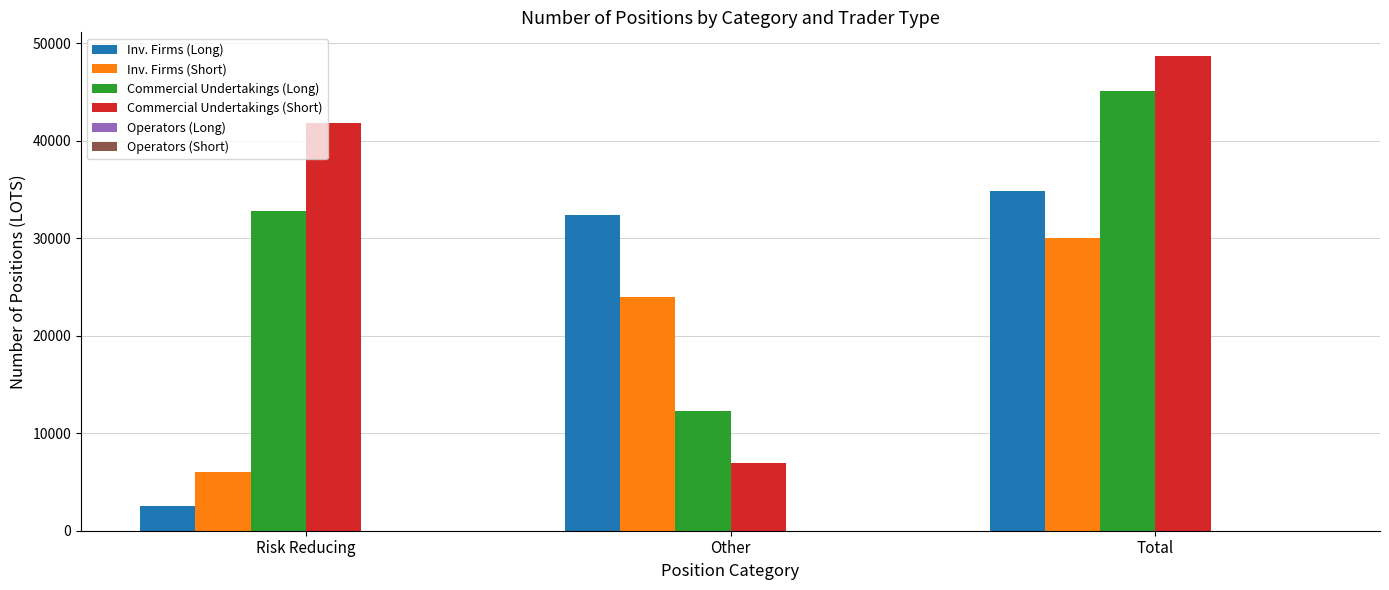

What is the label of the 1st bar from the right?

Total